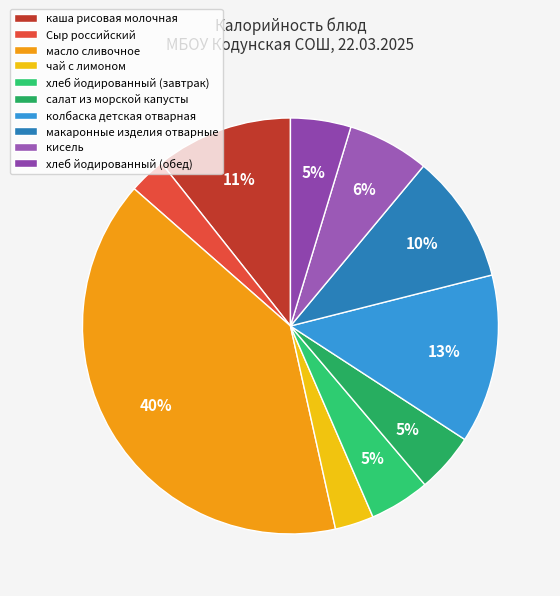

Is there any slice that represents more than half of the pie?

No